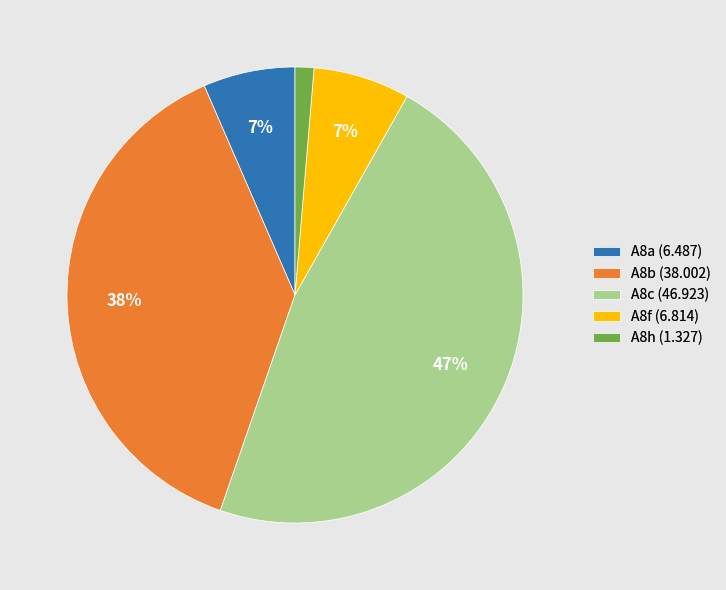

Is there any slice that represents more than half of the pie?

No